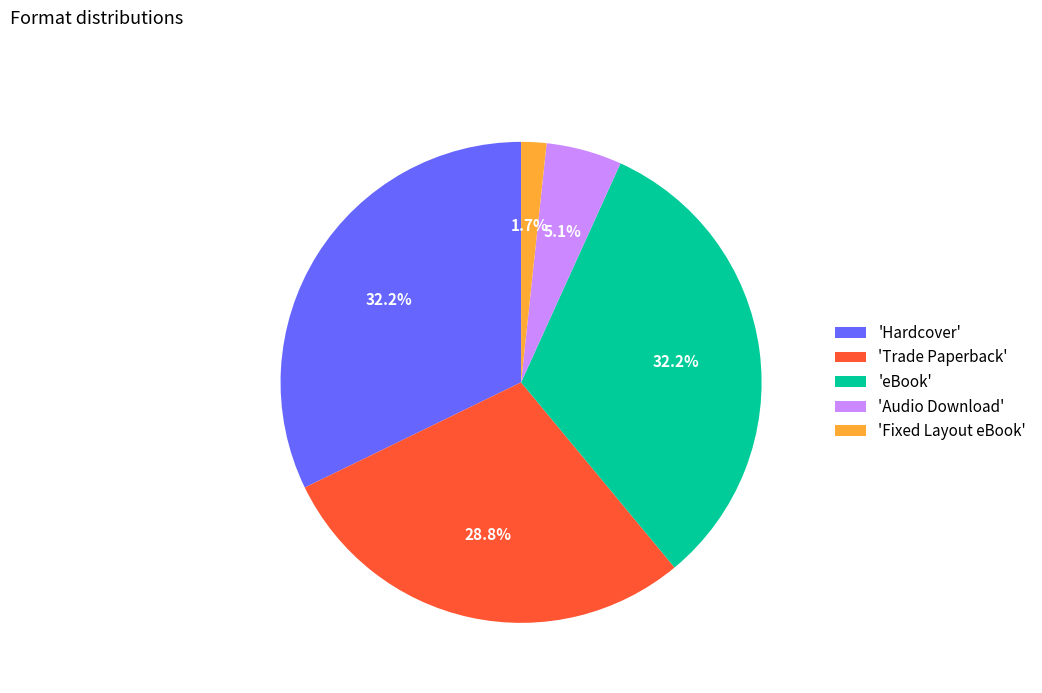

What percentage do 'eBook' and 'Hardcover' together represent?

64.4%